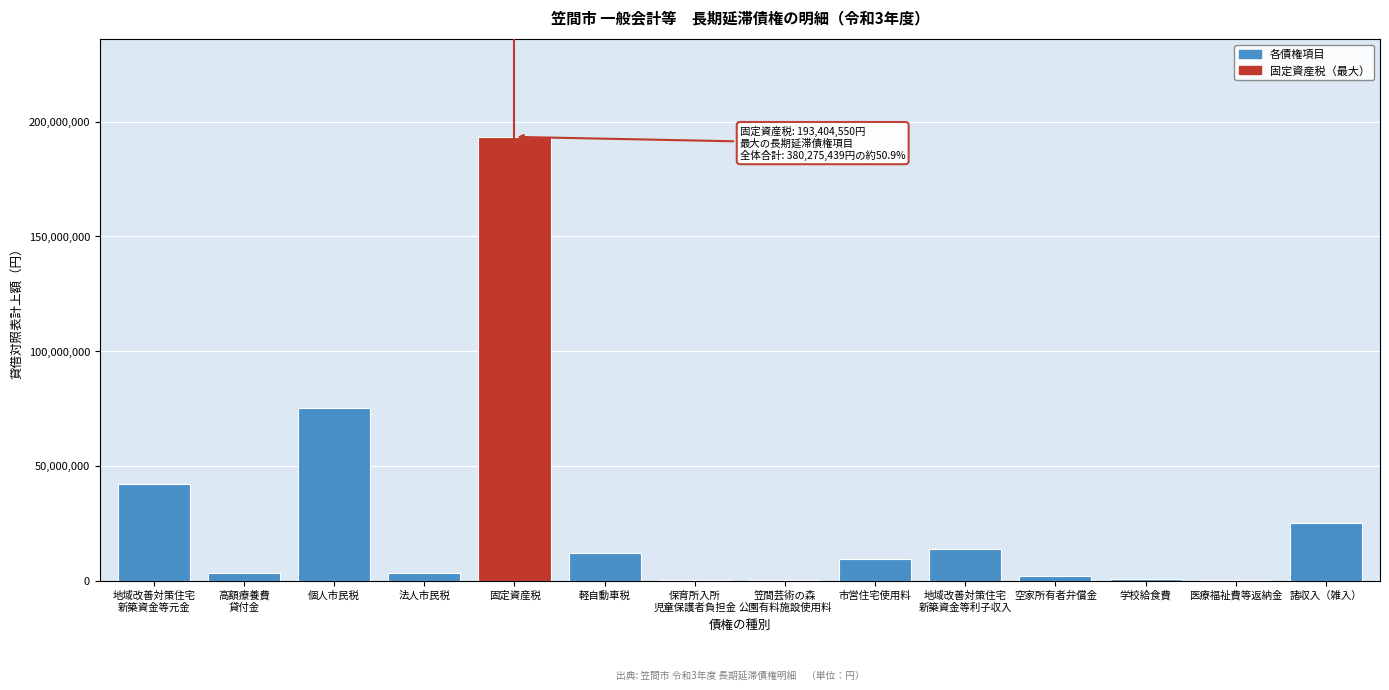

Between 法人市民税 and 軽自動車税, which is larger?

軽自動車税